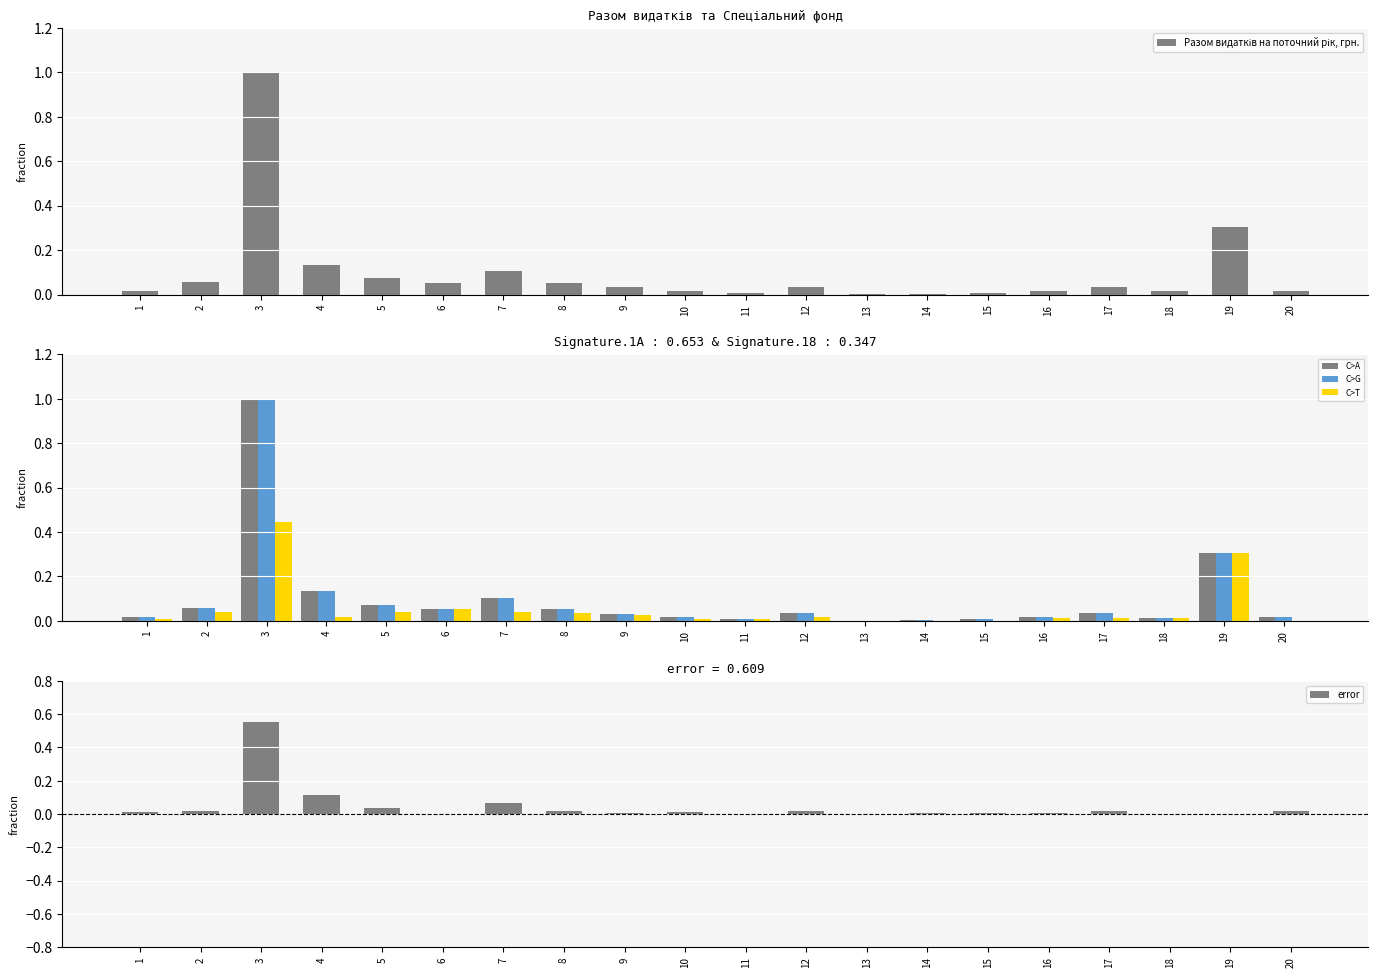

Is it true that Касові видатки станом на 26.06.19 equals 0.3 at 3?

False